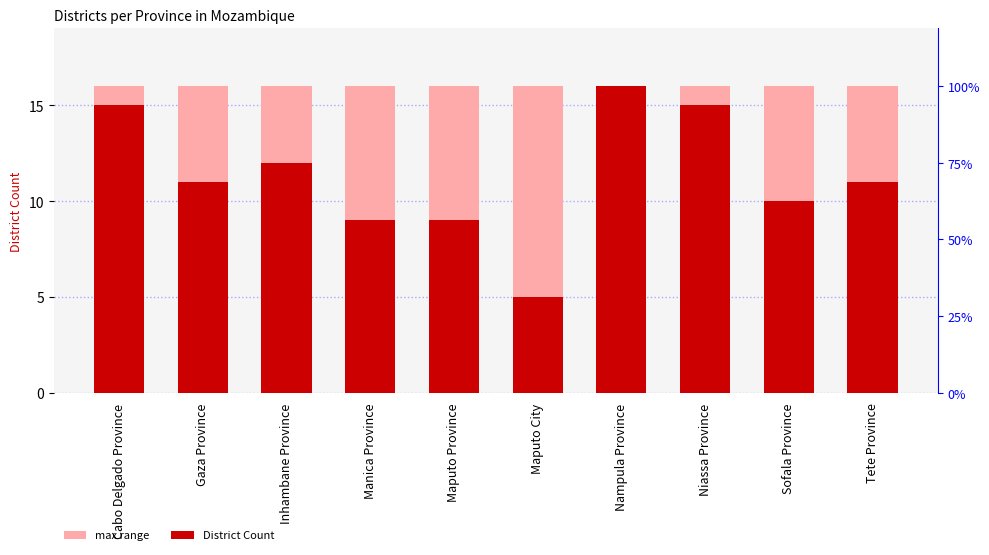

What is the maximum value shown in the chart?

16